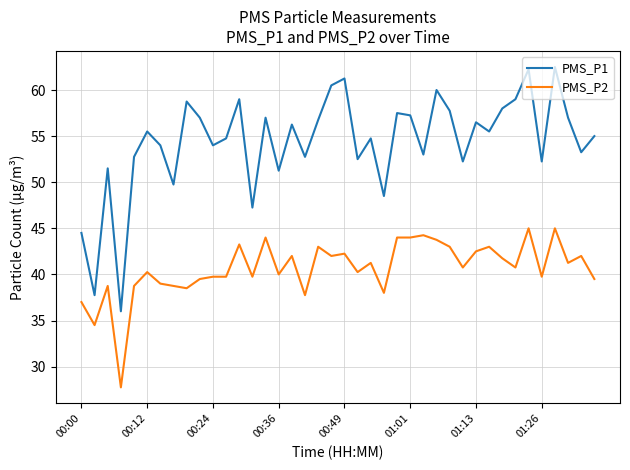

Which series has the largest range (max minus min)?

PMS_P1